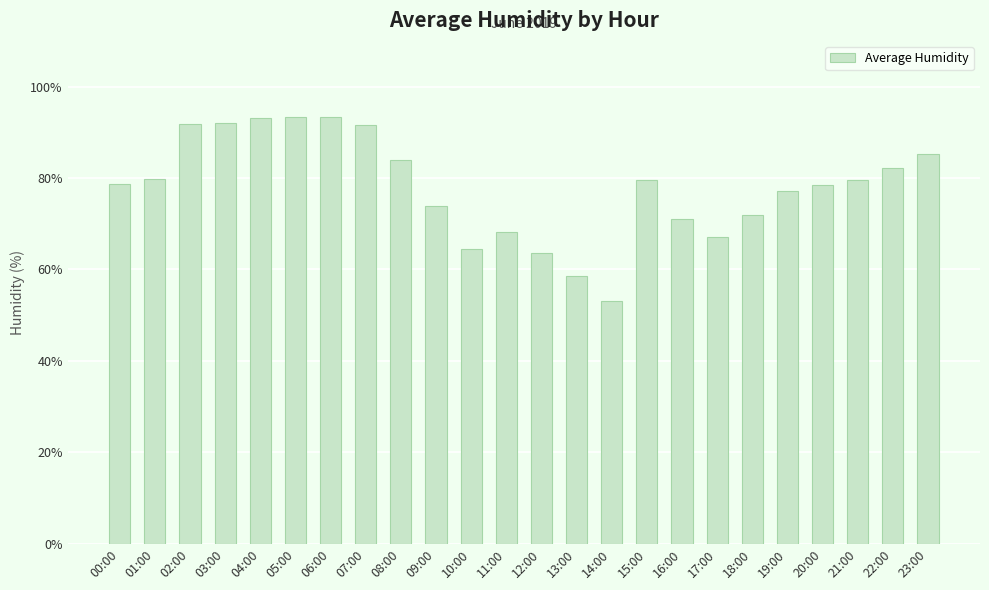

What is the sum of all values?

1871.7